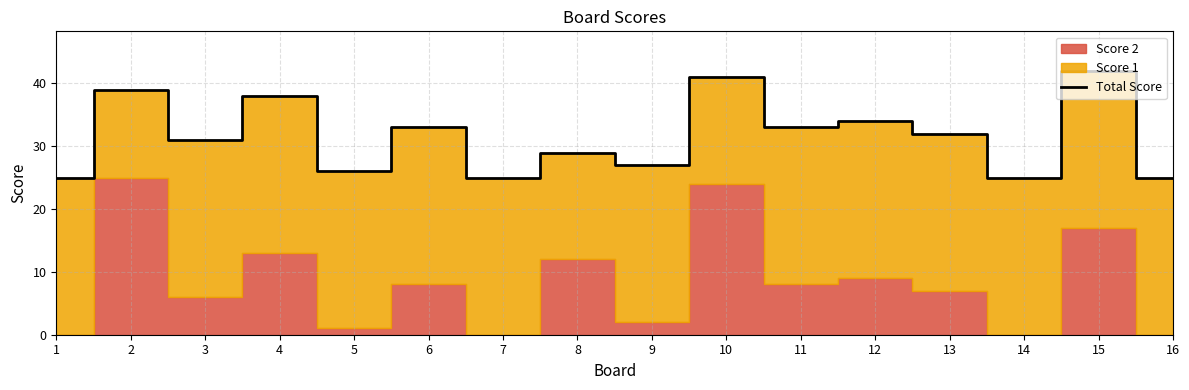

Rank the categories by value from highest to lowest.

15, 10, 2, 4, 12, 6, 11, 13, 3, 8, 9, 5, 1, 7, 14, 16